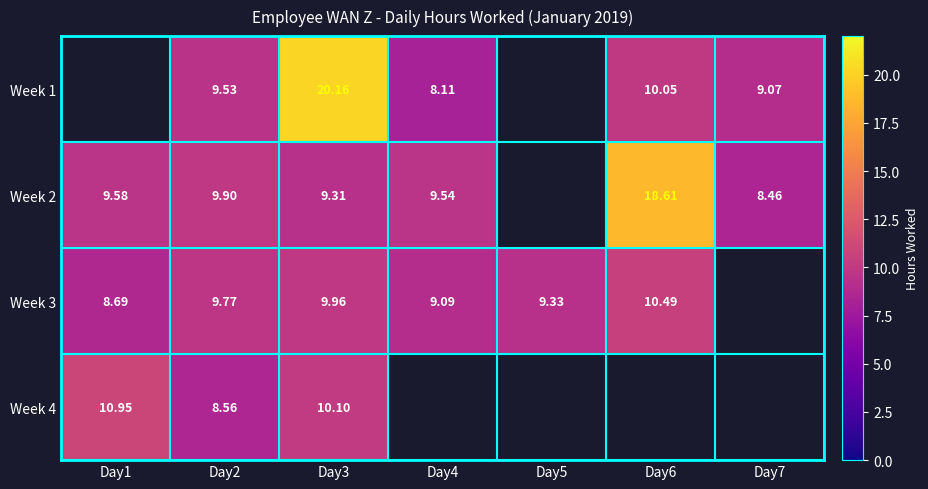

At which category is the sum across all series the highest?

Day3